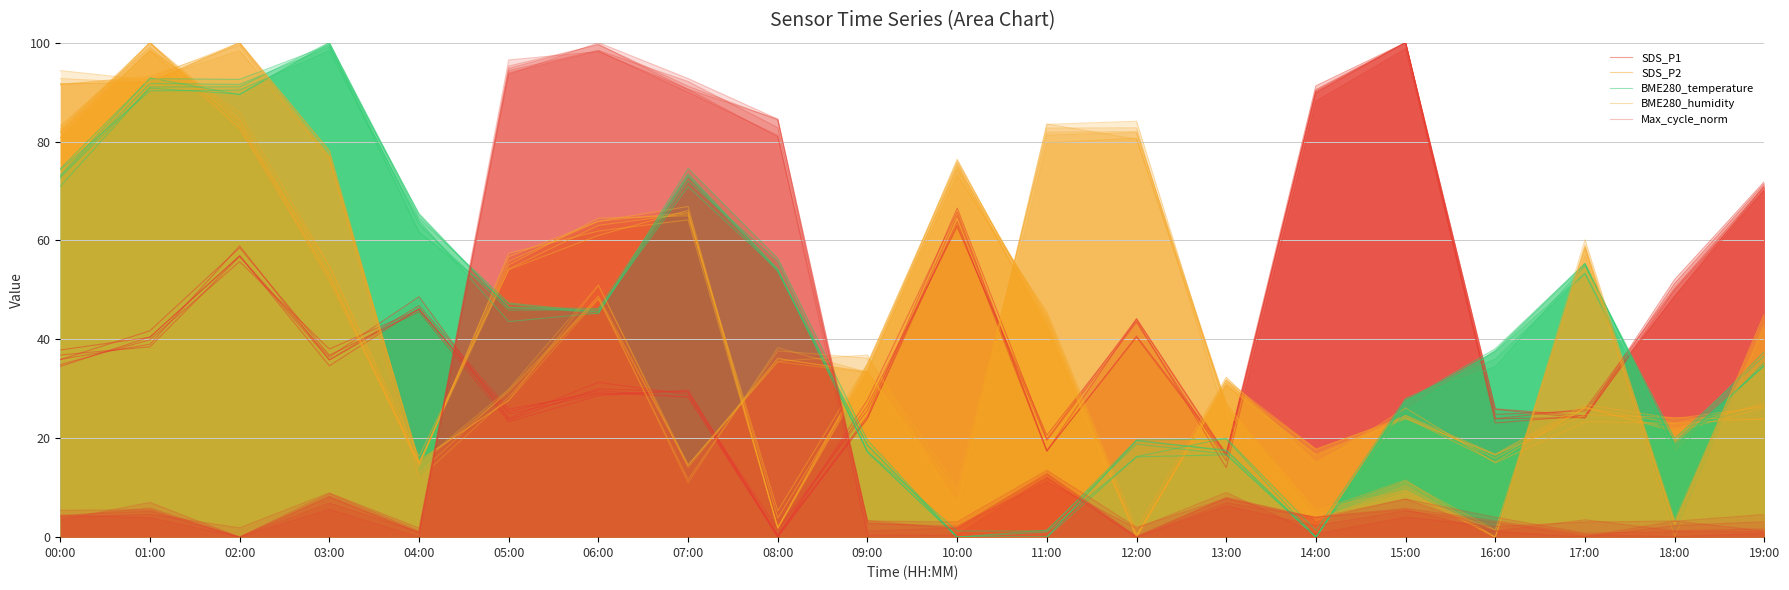

Which series has the widest spread of values?

SDS_P2